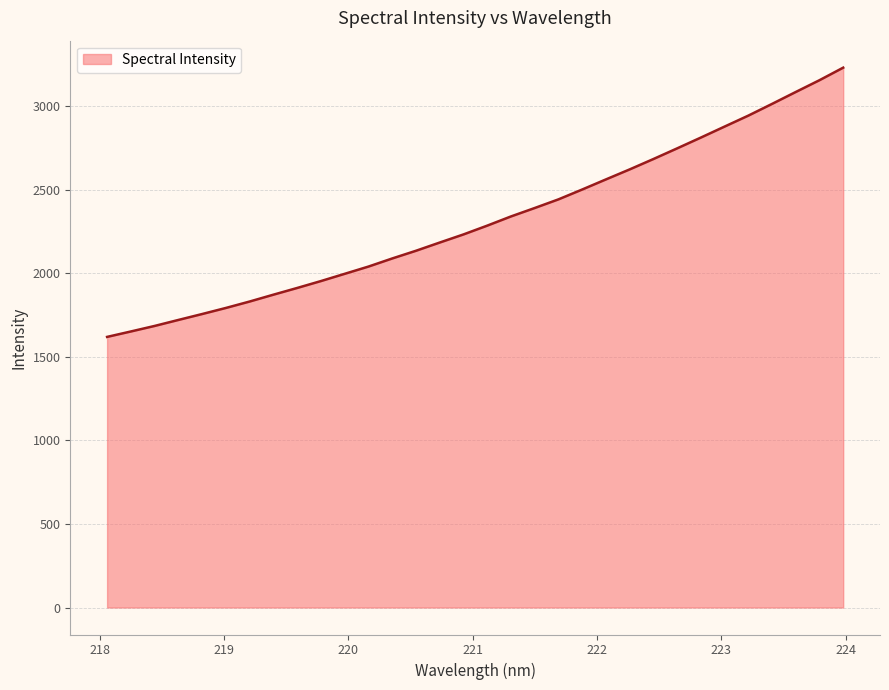

What is the maximum value shown in the chart?

3232.0